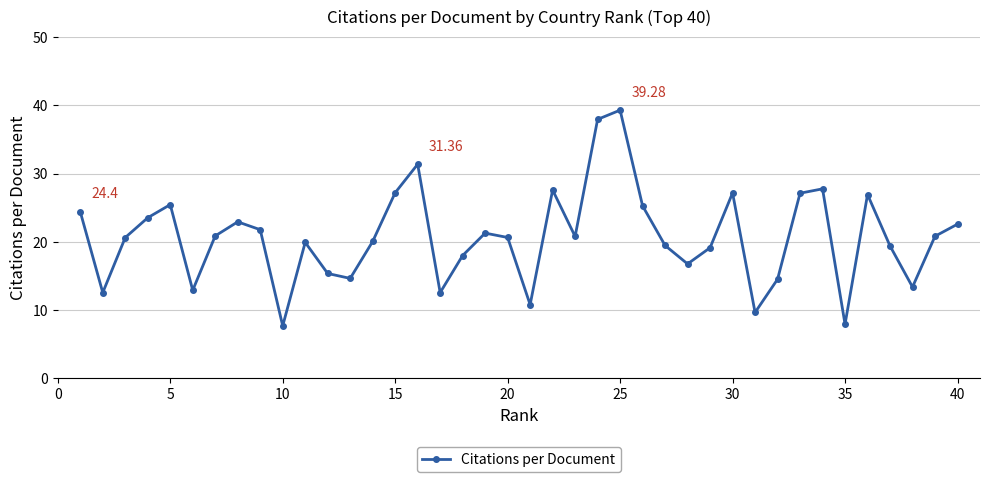

What is the difference between the second highest and second lowest values?

30.0